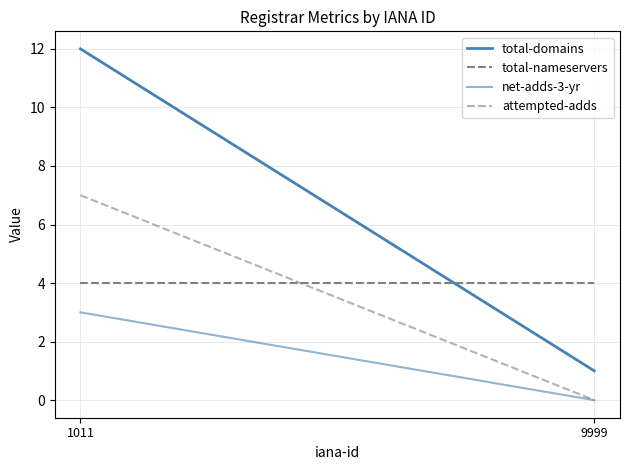

Is the value of net-adds-3-yr at 1011 greater than the value of total-domains at 1011?

No